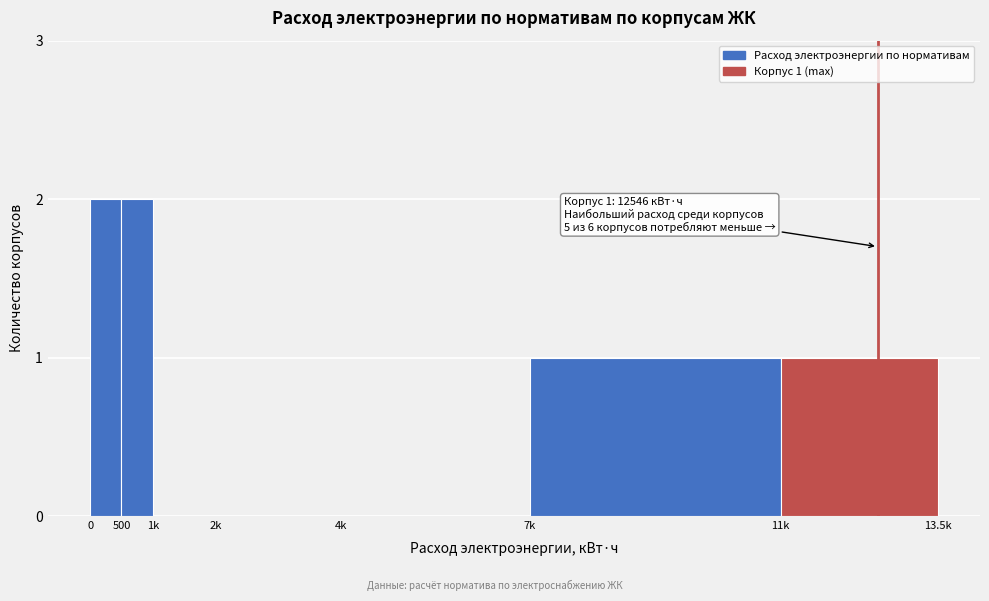

Reading left to right, transcribe all the data shown in this chart.

0=2	500=2	1k=0	2k=0	4k=0	7k=1	11k=1